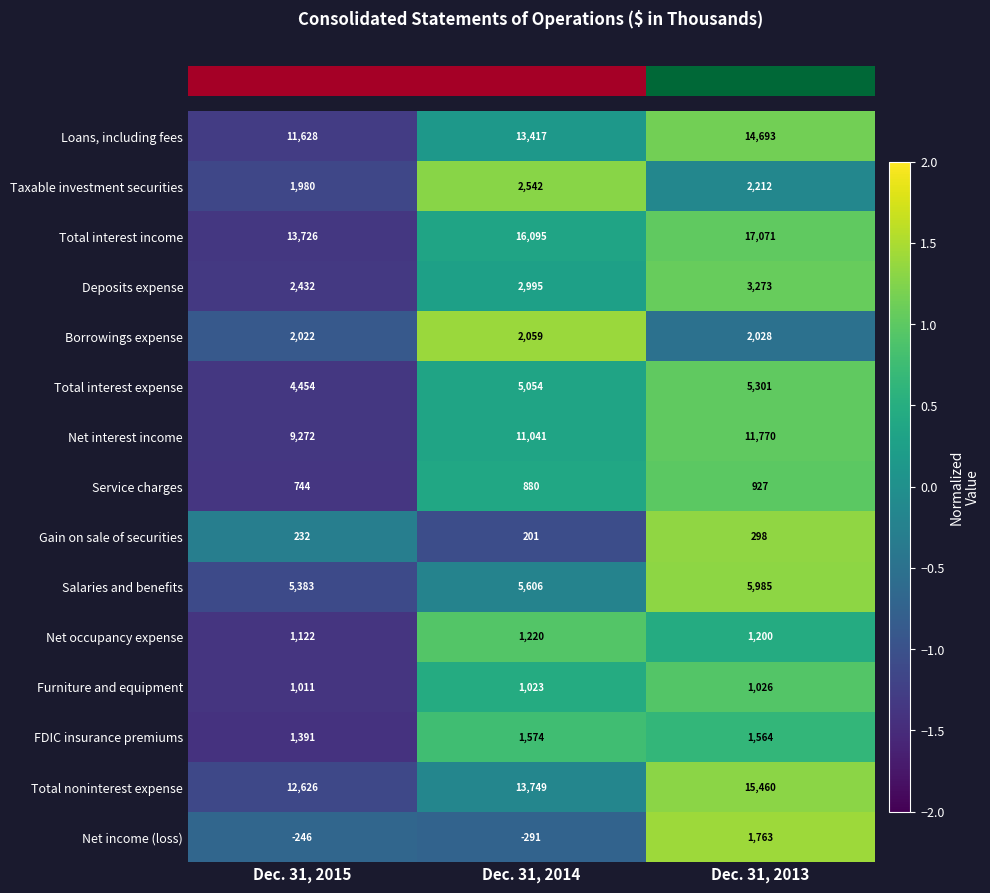

What is the sum of the Total interest income values at Dec. 31, 2013 and Dec. 31, 2014?

33166